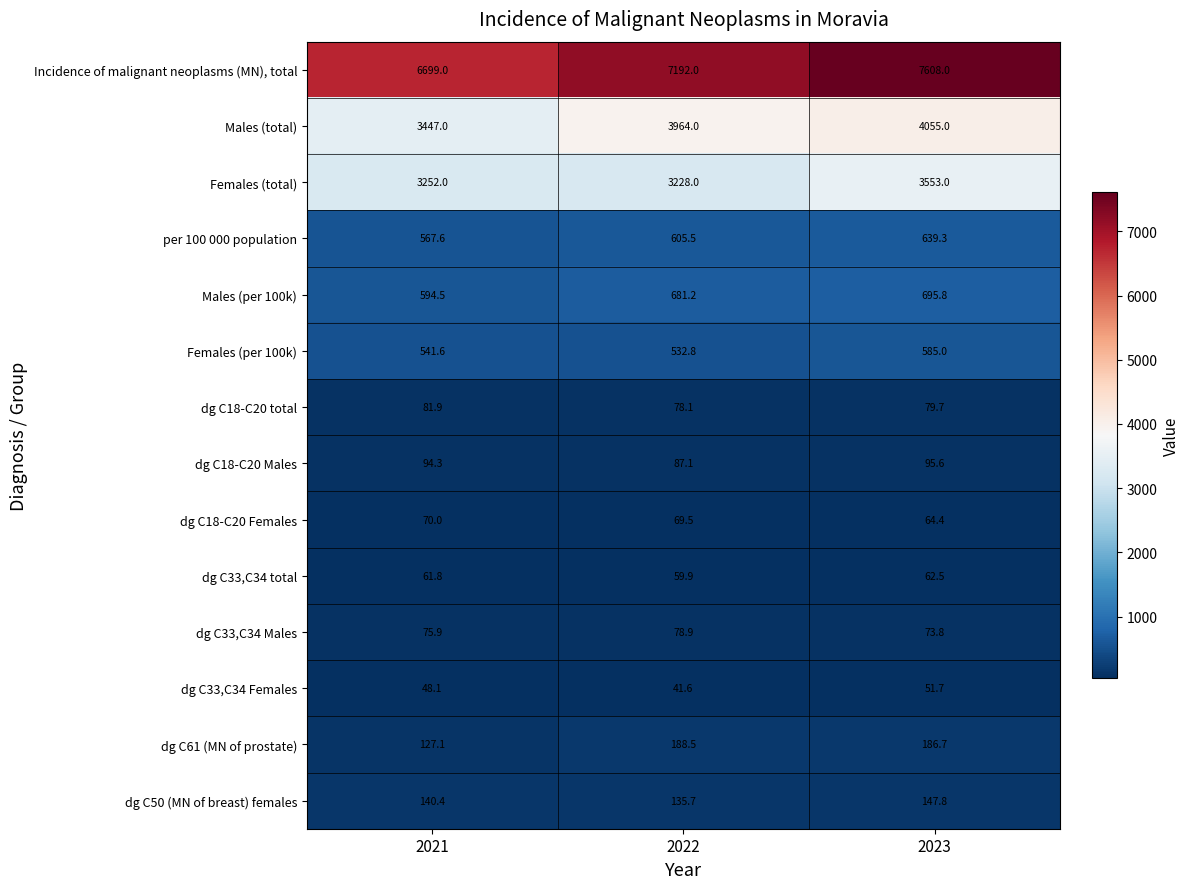

Which series has the largest total across all categories?

Incidence of malignant neoplasms (MN), total